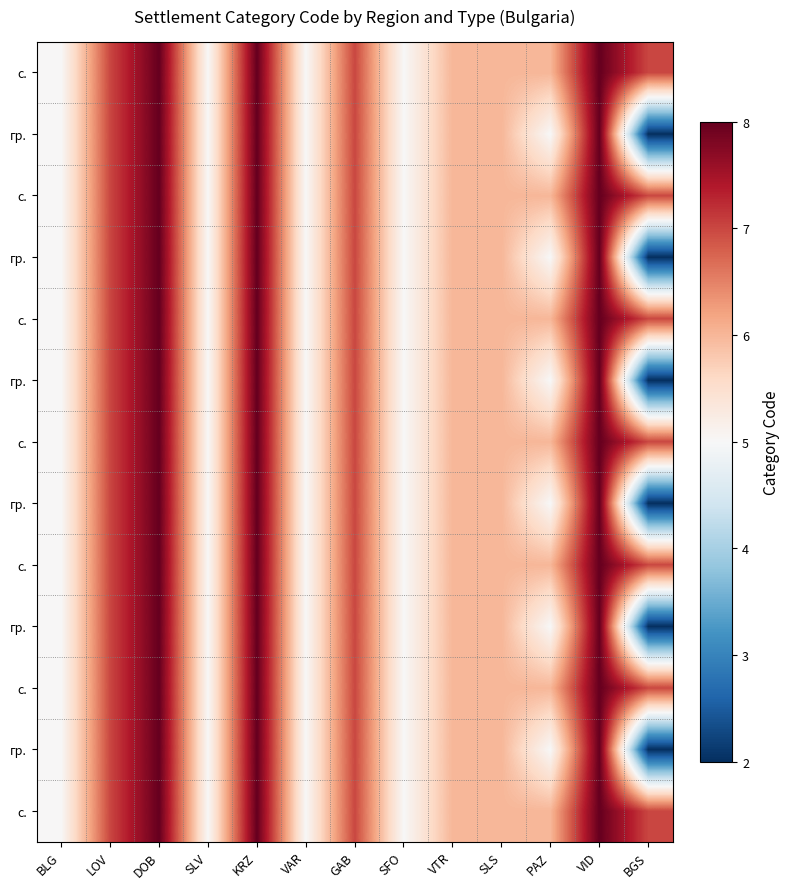

Which label corresponds to the largest value in the chart?

DOB